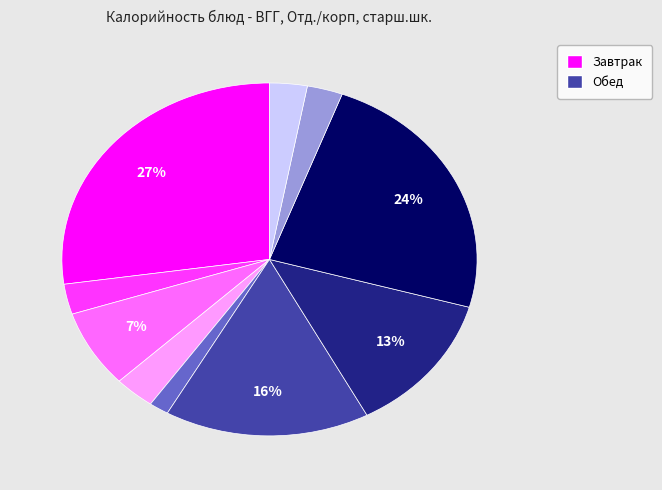

To the nearest percent, what is the average slice percentage?

10%